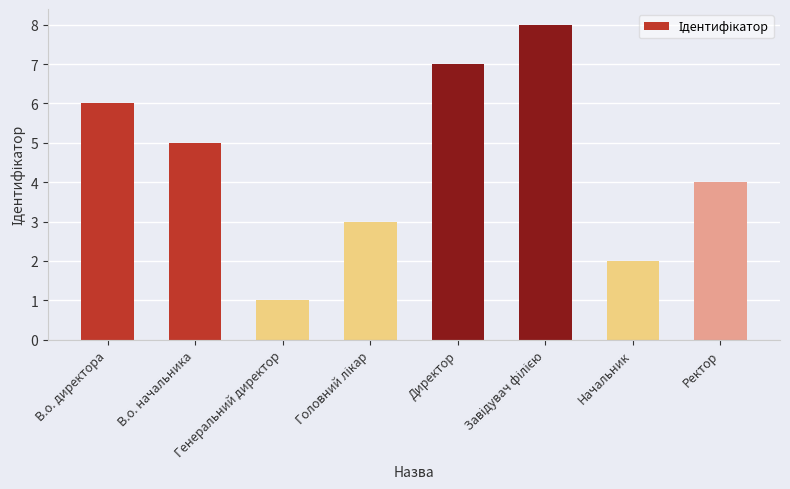

Which has a higher value, Начальник or В.о. директора?

В.о. директора